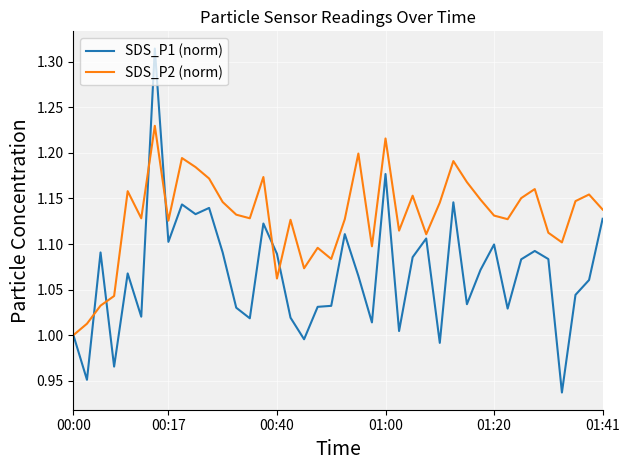

Which series has the widest spread of values?

SDS_P1 (norm)